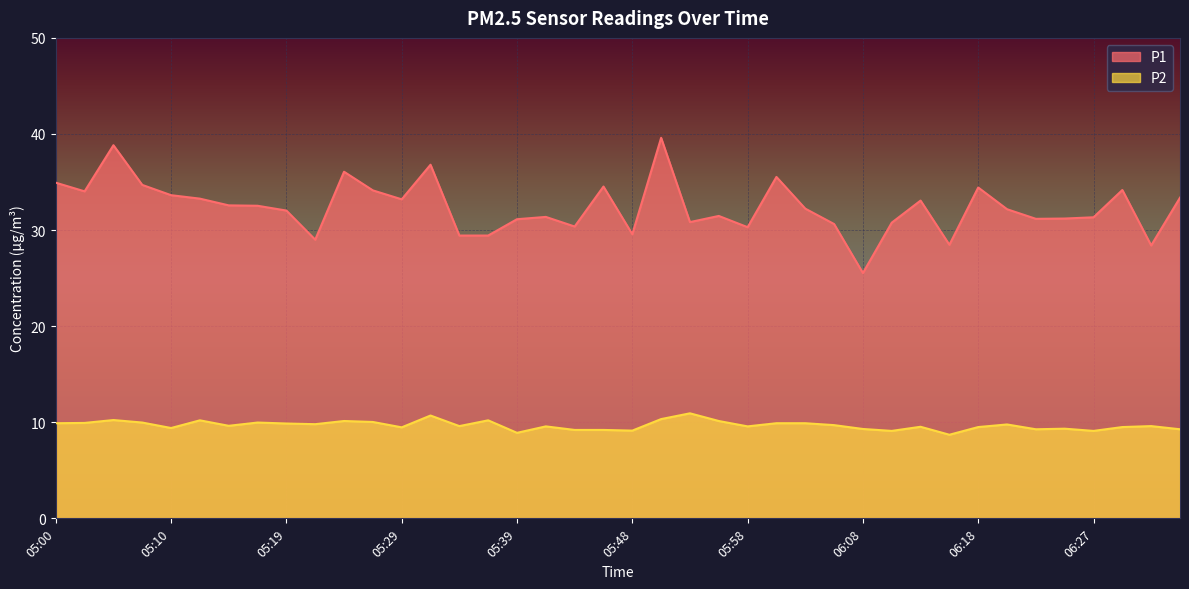

What is the sum of the P2 values at 06:01 and 06:15?

18.6